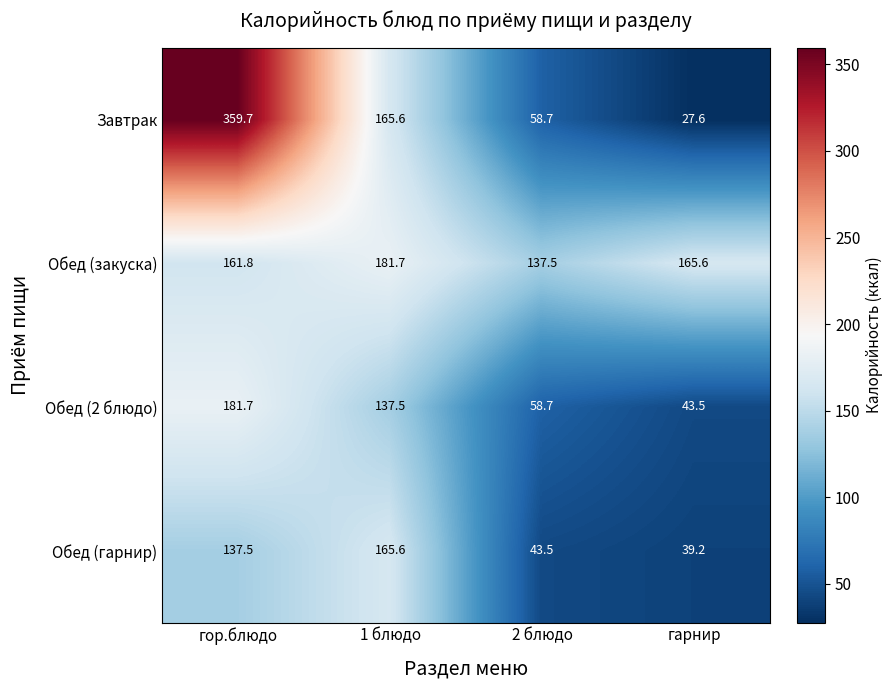

Reading left to right, what are all the values shown in this chart?

Завтрак: гор.блюдо=359.7	1 блюдо=165.6	2 блюдо=58.7	гарнир=27.6
Обед (закуска): гор.блюдо=161.8	1 блюдо=181.7	2 блюдо=137.5	гарнир=165.6
Обед (2 блюдо): гор.блюдо=181.7	1 блюдо=137.5	2 блюдо=58.7	гарнир=43.5
Обед (гарнир): гор.блюдо=137.5	1 блюдо=165.6	2 блюдо=43.5	гарнир=39.2